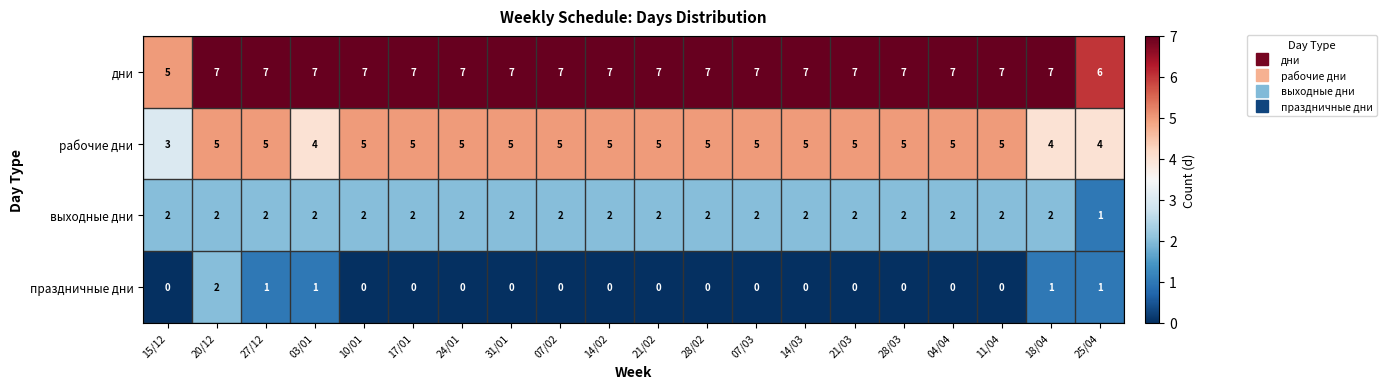

Count the number of categories in the chart.

20